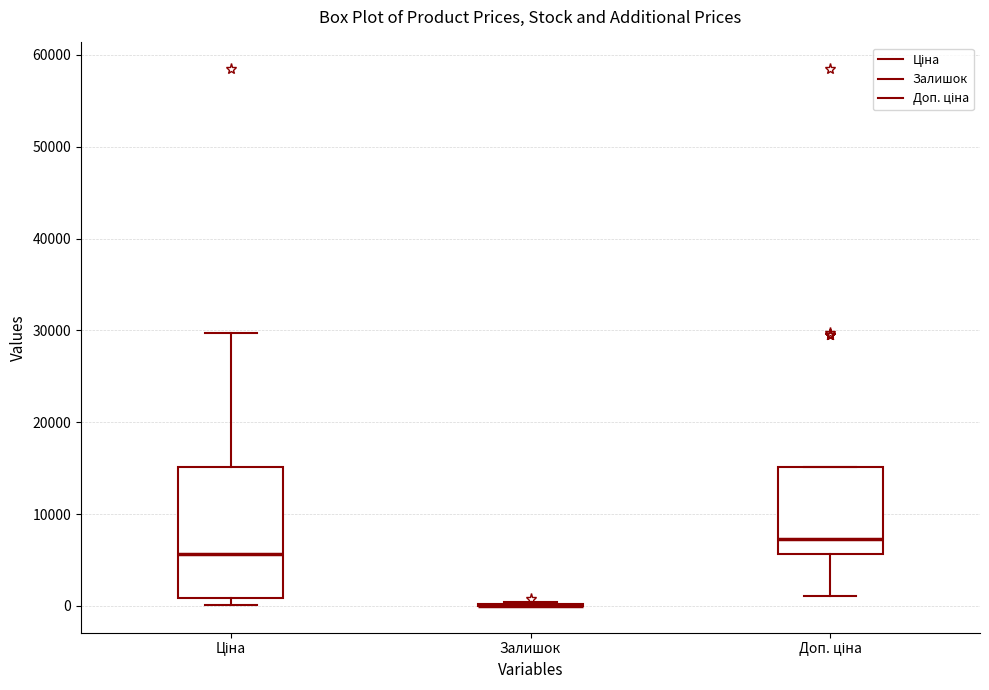

Which box is the tallest, from its lower edge to its upper edge?

Ціна